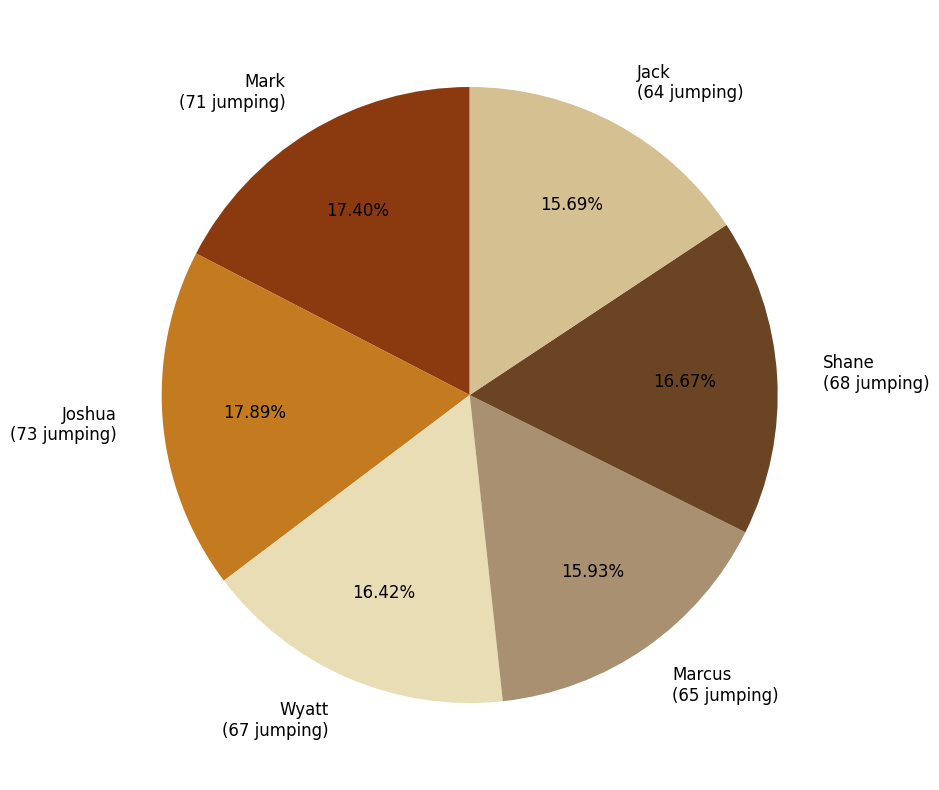

Combined, what portion of the pie is Joshua and Mark?

35.3%